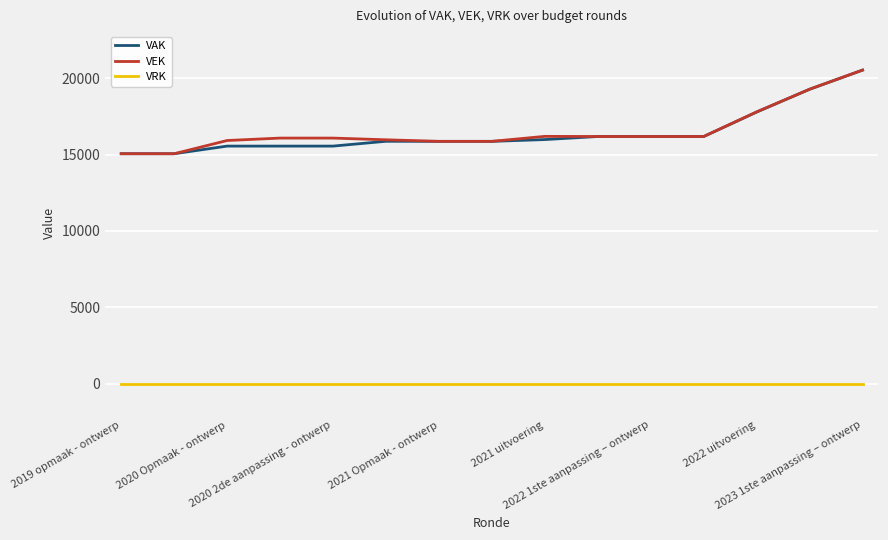

What is the maximum value shown in the chart?

20532